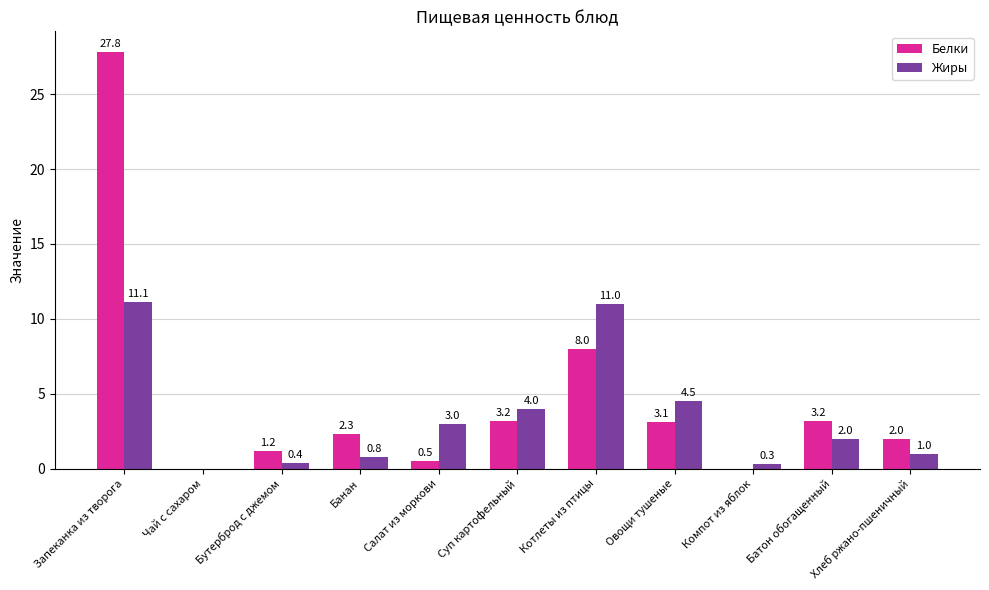

What is the sum of all Жиры values?

38.1